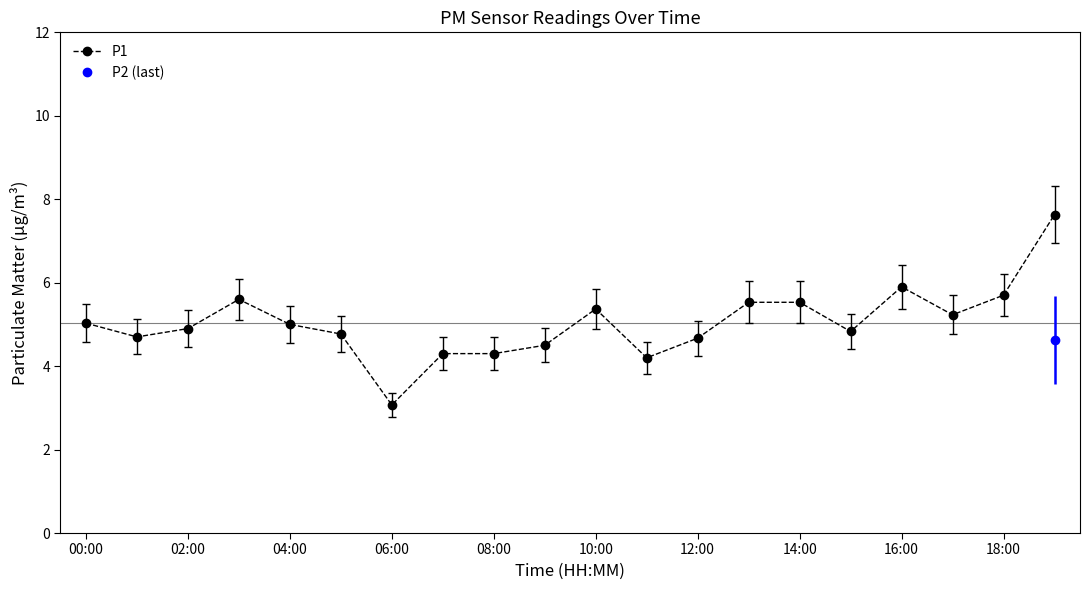

What is the difference between the maximum and minimum values?

4.6